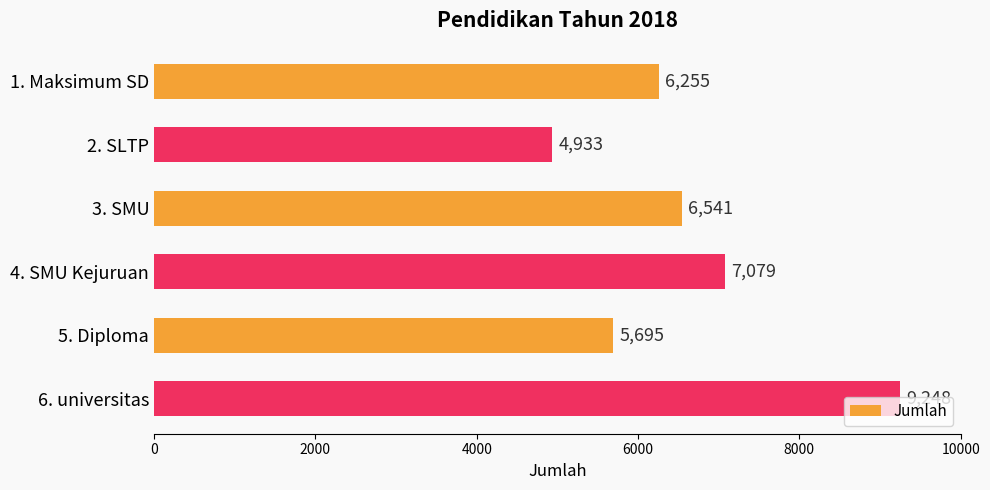

What is the minimum value shown in the chart?

4933